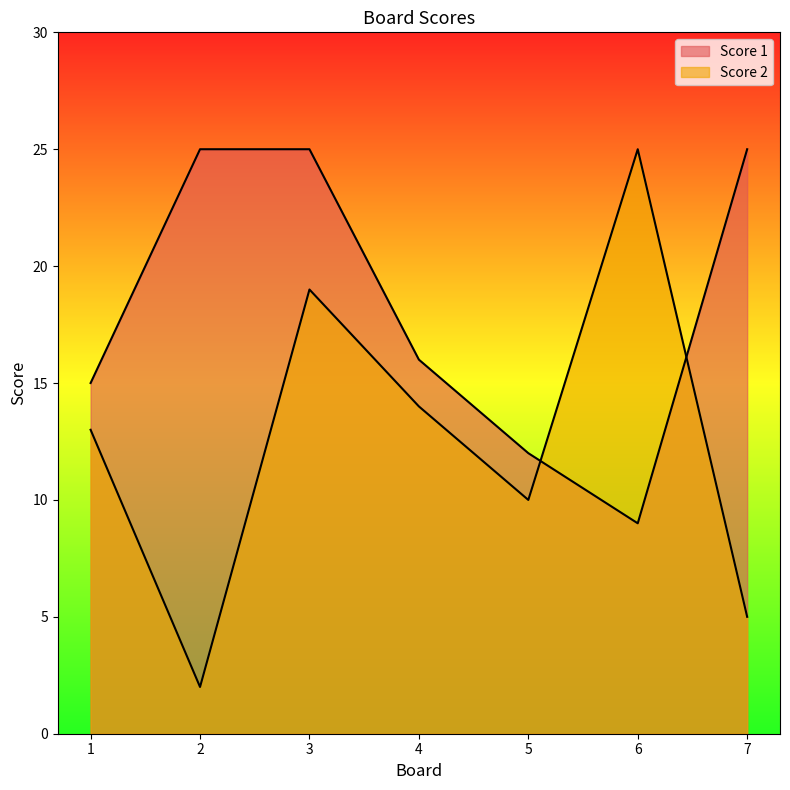

Is it true that Score 2 equals 19 at 3?

True